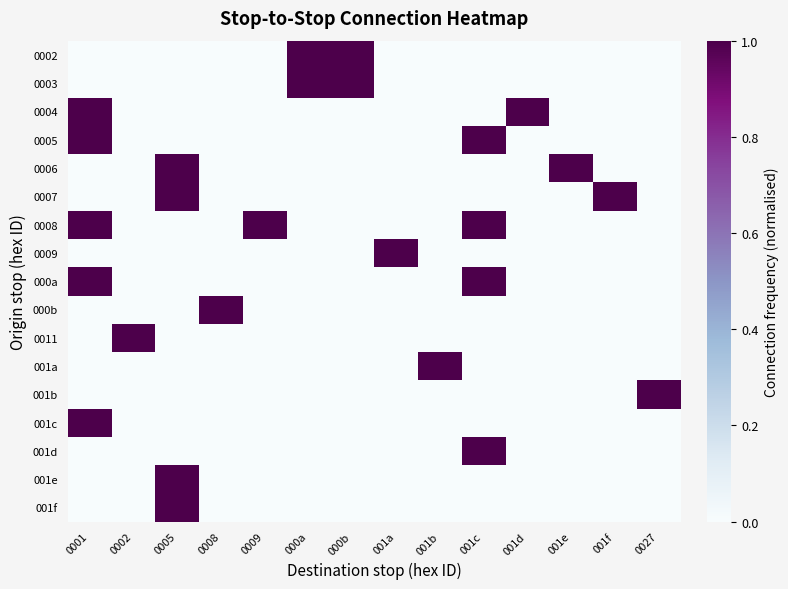

Reading left to right, extract all data points from this chart.

0002: 0001=0	0002=0	0005=0	0008=0	0009=0	000a=1	000b=1	001a=0	001b=0	001c=0	001d=0	001e=0	001f=0	0027=0
0003: 0001=0	0002=0	0005=0	0008=0	0009=0	000a=1	000b=1	001a=0	001b=0	001c=0	001d=0	001e=0	001f=0	0027=0
0004: 0001=1	0002=0	0005=0	0008=0	0009=0	000a=0	000b=0	001a=0	001b=0	001c=0	001d=1	001e=0	001f=0	0027=0
0005: 0001=1	0002=0	0005=0	0008=0	0009=0	000a=0	000b=0	001a=0	001b=0	001c=1	001d=0	001e=0	001f=0	0027=0
0006: 0001=0	0002=0	0005=1	0008=0	0009=0	000a=0	000b=0	001a=0	001b=0	001c=0	001d=0	001e=1	001f=0	0027=0
0007: 0001=0	0002=0	0005=1	0008=0	0009=0	000a=0	000b=0	001a=0	001b=0	001c=0	001d=0	001e=0	001f=1	0027=0
0008: 0001=1	0002=0	0005=0	0008=0	0009=1	000a=0	000b=0	001a=0	001b=0	001c=1	001d=0	001e=0	001f=0	0027=0
0009: 0001=0	0002=0	0005=0	0008=0	0009=0	000a=0	000b=0	001a=1	001b=0	001c=0	001d=0	001e=0	001f=0	0027=0
000a: 0001=1	0002=0	0005=0	0008=0	0009=0	000a=0	000b=0	001a=0	001b=0	001c=1	001d=0	001e=0	001f=0	0027=0
000b: 0001=0	0002=0	0005=0	0008=1	0009=0	000a=0	000b=0	001a=0	001b=0	001c=0	001d=0	001e=0	001f=0	0027=0
0011: 0001=0	0002=1	0005=0	0008=0	0009=0	000a=0	000b=0	001a=0	001b=0	001c=0	001d=0	001e=0	001f=0	0027=0
001a: 0001=0	0002=0	0005=0	0008=0	0009=0	000a=0	000b=0	001a=0	001b=1	001c=0	001d=0	001e=0	001f=0	0027=0
001b: 0001=0	0002=0	0005=0	0008=0	0009=0	000a=0	000b=0	001a=0	001b=0	001c=0	001d=0	001e=0	001f=0	0027=1
001c: 0001=1	0002=0	0005=0	0008=0	0009=0	000a=0	000b=0	001a=0	001b=0	001c=0	001d=0	001e=0	001f=0	0027=0
001d: 0001=0	0002=0	0005=0	0008=0	0009=0	000a=0	000b=0	001a=0	001b=0	001c=1	001d=0	001e=0	001f=0	0027=0
001e: 0001=0	0002=0	0005=1	0008=0	0009=0	000a=0	000b=0	001a=0	001b=0	001c=0	001d=0	001e=0	001f=0	0027=0
001f: 0001=0	0002=0	0005=1	0008=0	0009=0	000a=0	000b=0	001a=0	001b=0	001c=0	001d=0	001e=0	001f=0	0027=0